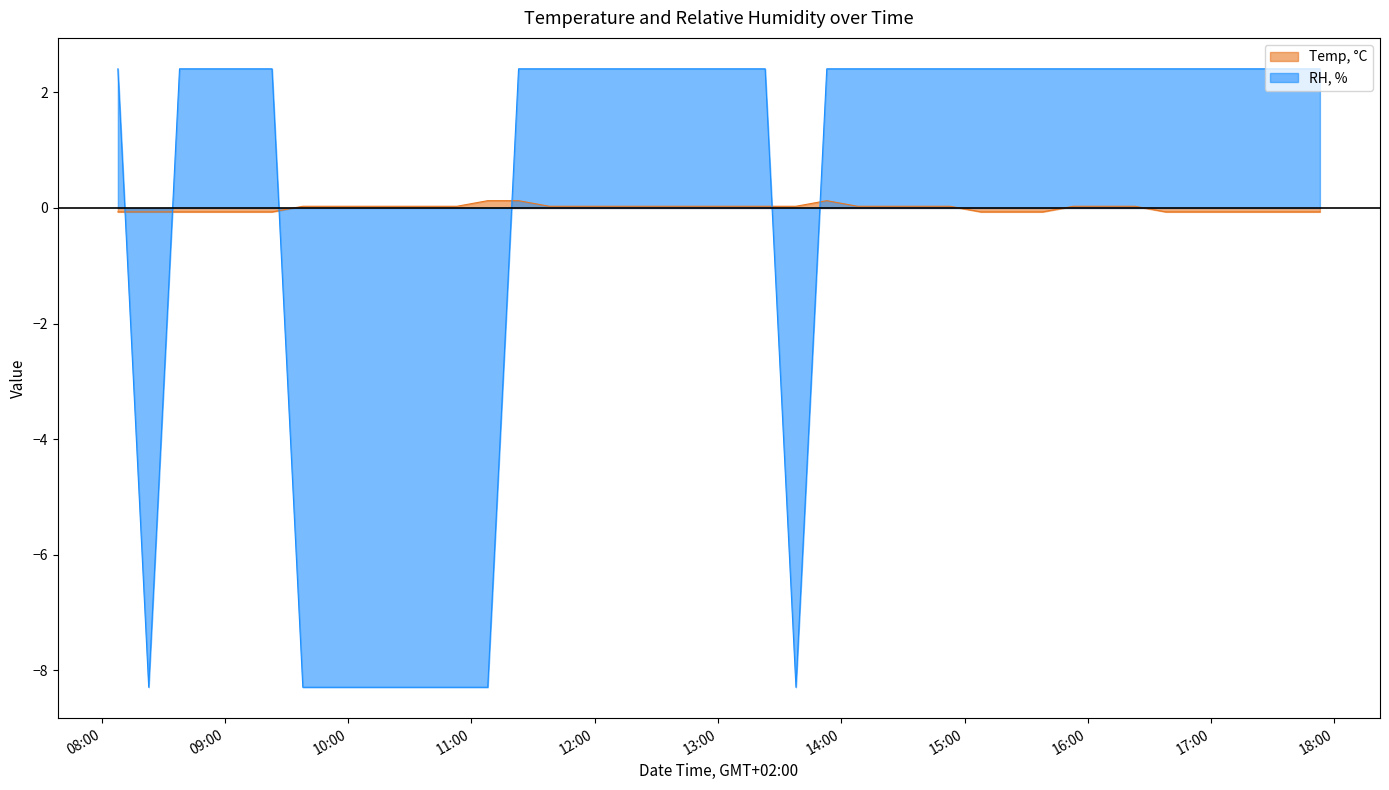

At which label does RH, % reach its minimum?

2019-04-12 08:22:54